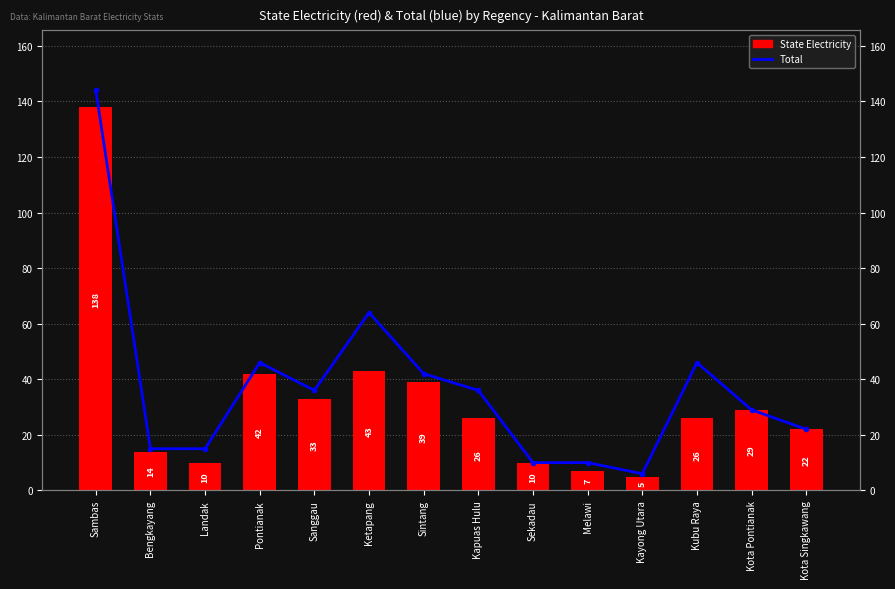

Where is Total nearest to the value 75?

Ketapang